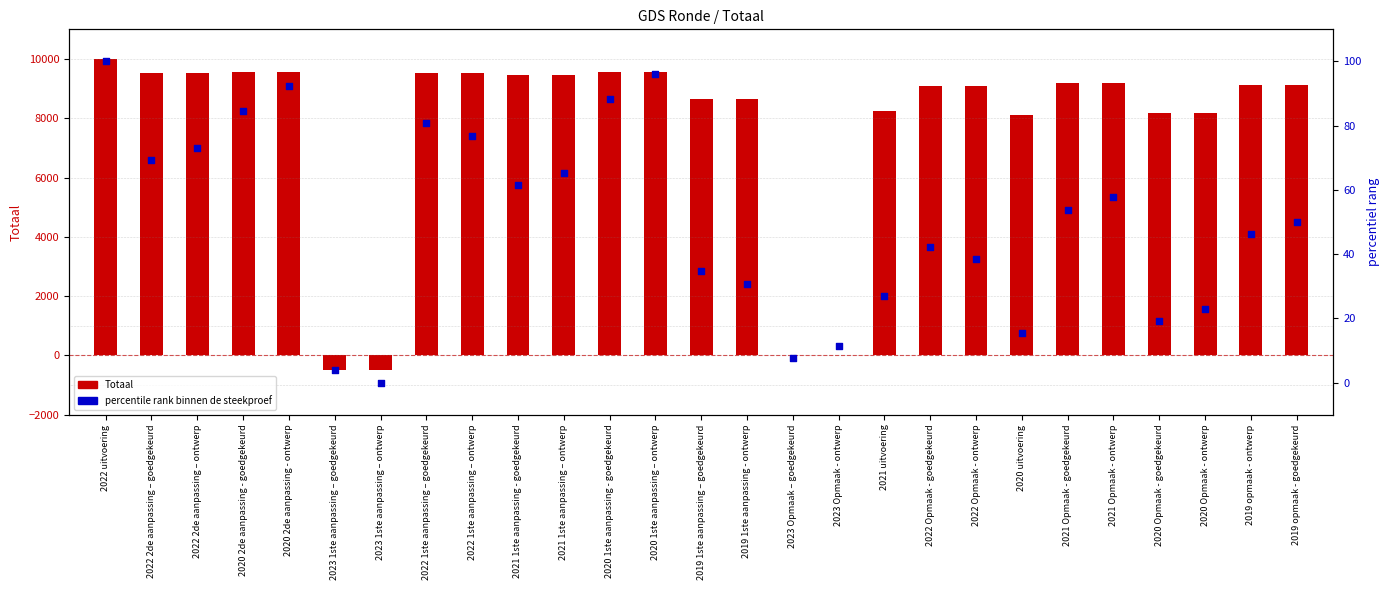

What is the total value across all series at 2022 1ste aanpassing – ontwerp?

9612.9